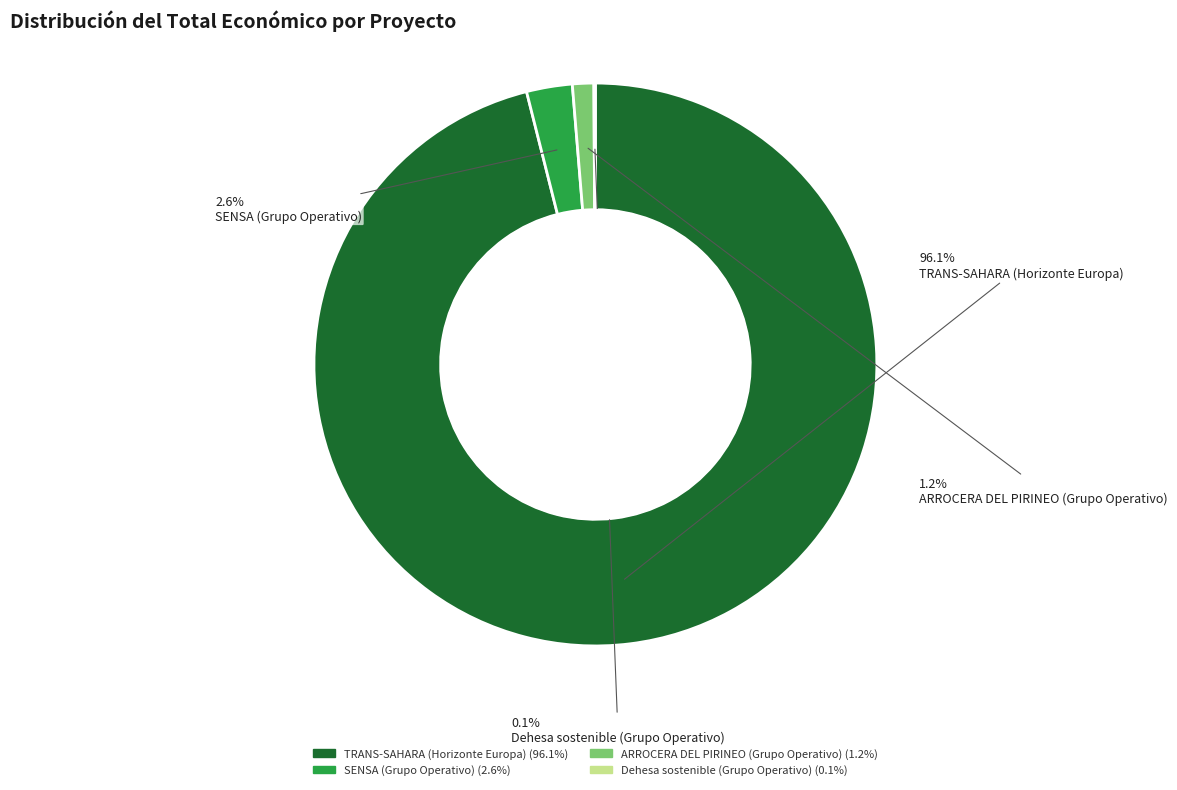

True or false: ARROCERA DEL PIRINEO (Grupo Operativo) accounts for 11% of the total.

False